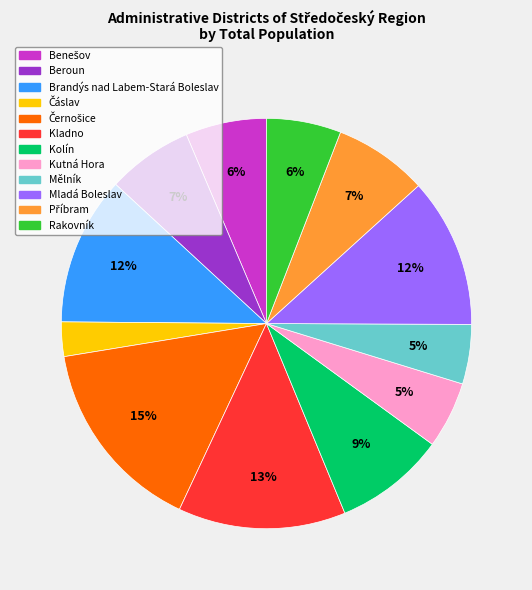

To the nearest percent, what is the average slice percentage?

8%